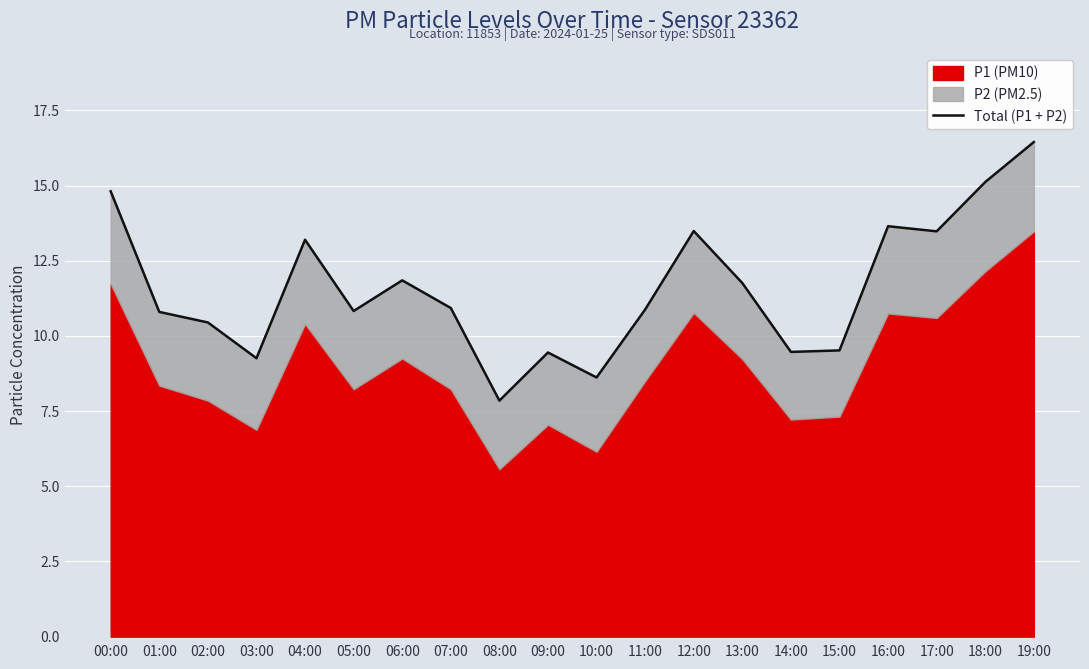

How many lines are shown in the chart?

1